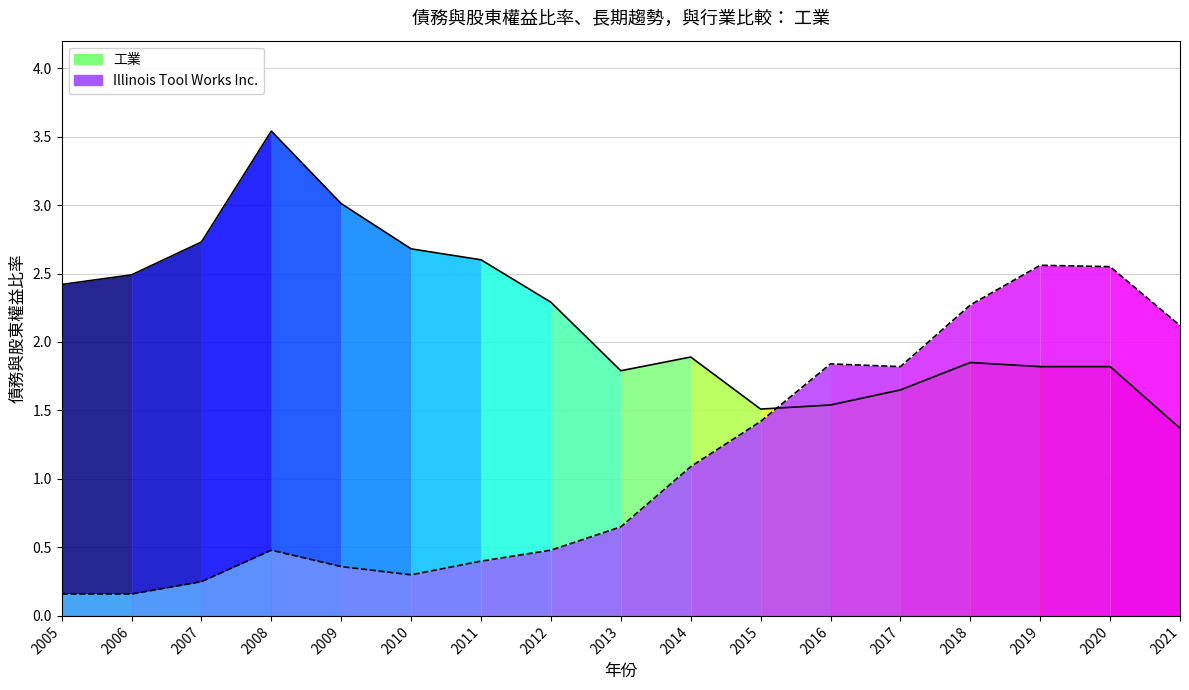

Which series has the largest range (max minus min)?

Illinois Tool Works Inc.